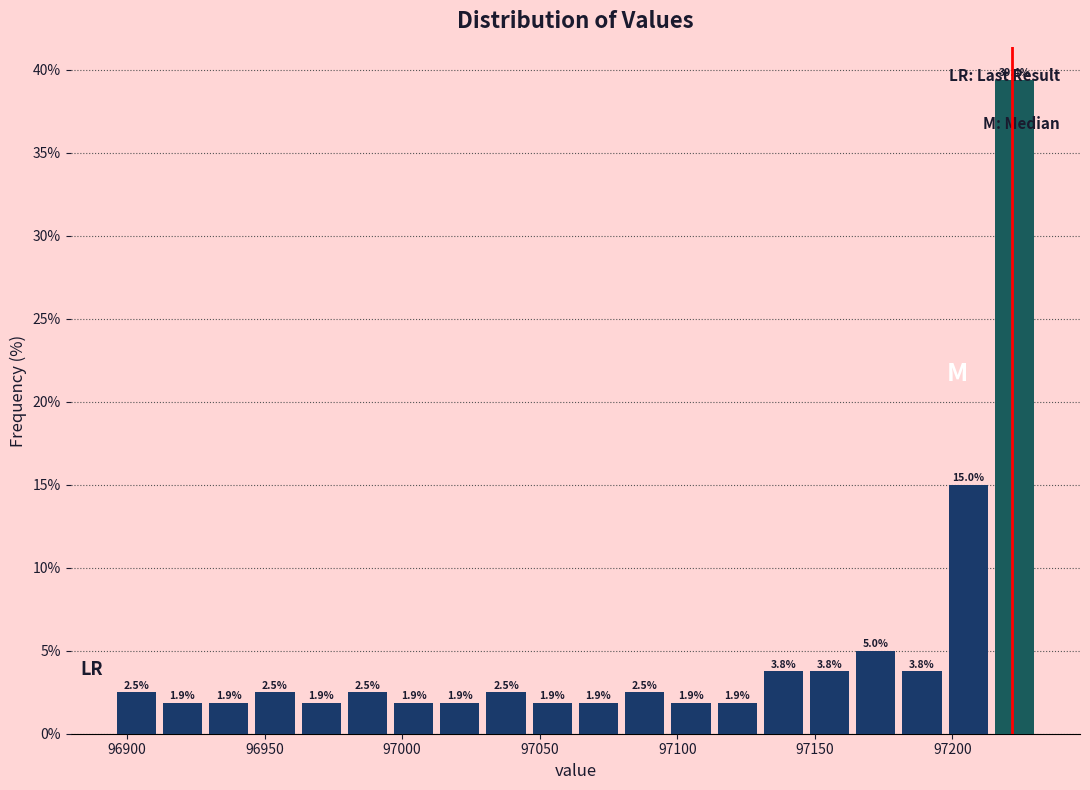

Read against the x-axis, roughly where is the centre of the tallest bar?

97225